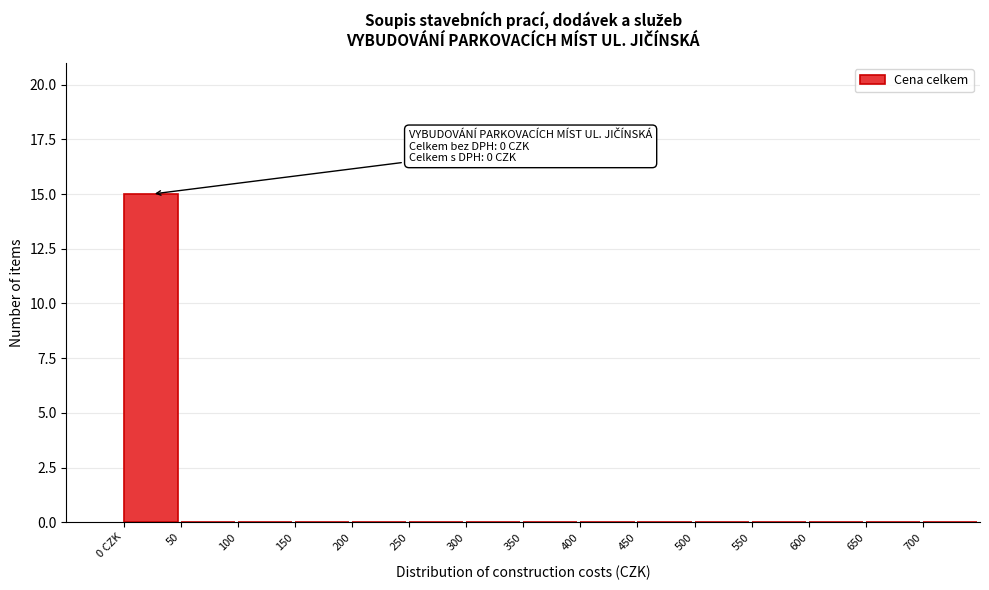

Reading left to right, extract all data points from this chart.

0 CZK=15	50=0	100=0	150=0	200=0	250=0	300=0	350=0	400=0	450=0	500=0	550=0	600=0	650=0	700=0